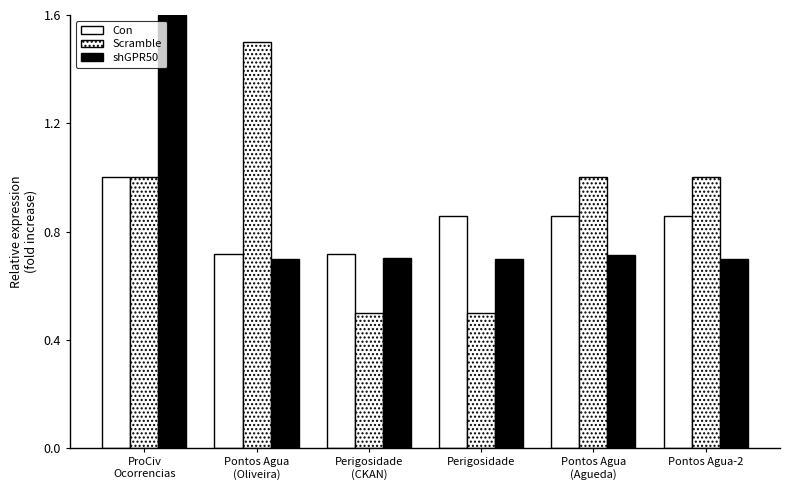

Count the number of data series in this chart.

3